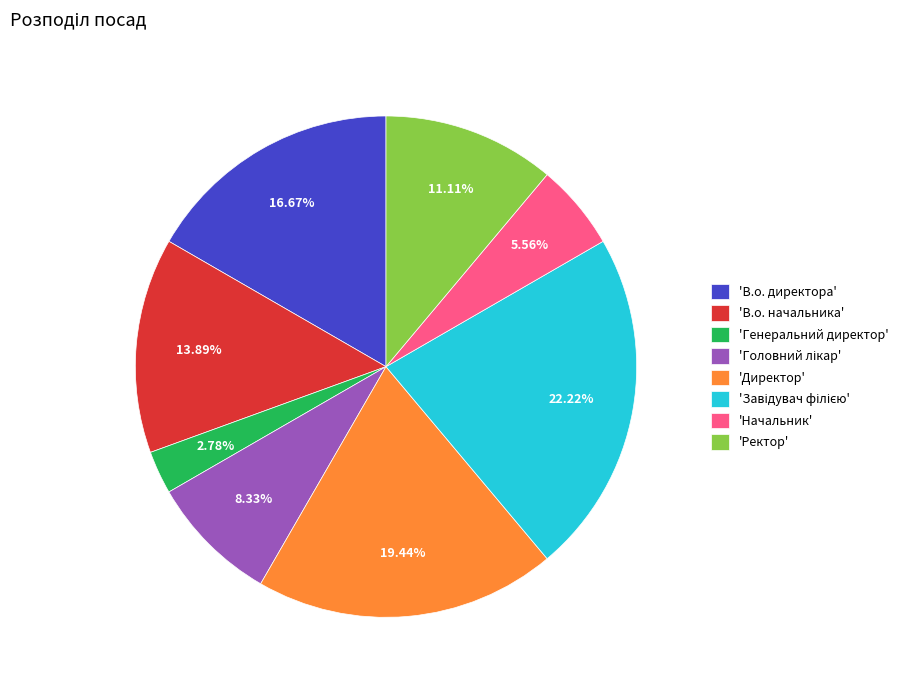

Which category has the smallest portion of the pie?

'Генеральний директор'